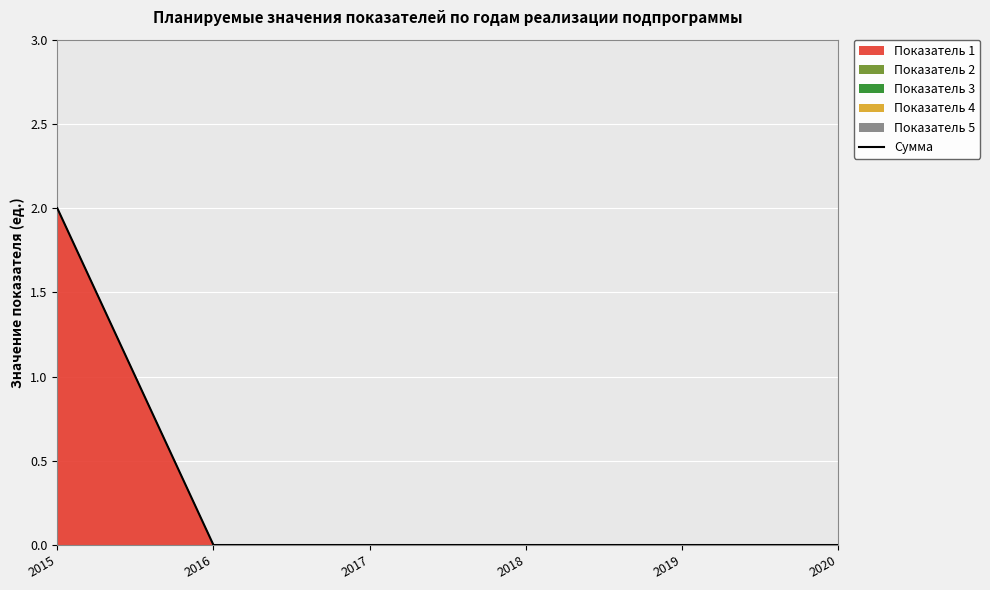

Between 2019 and 2015, which is larger?

2015